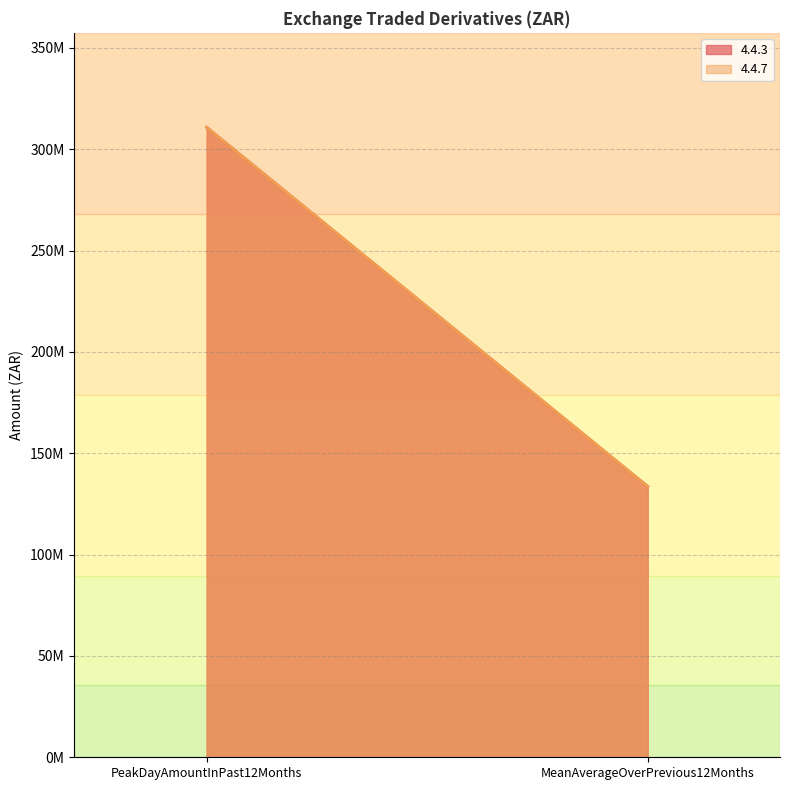

What is the minimum value shown in the chart?

133607382.0